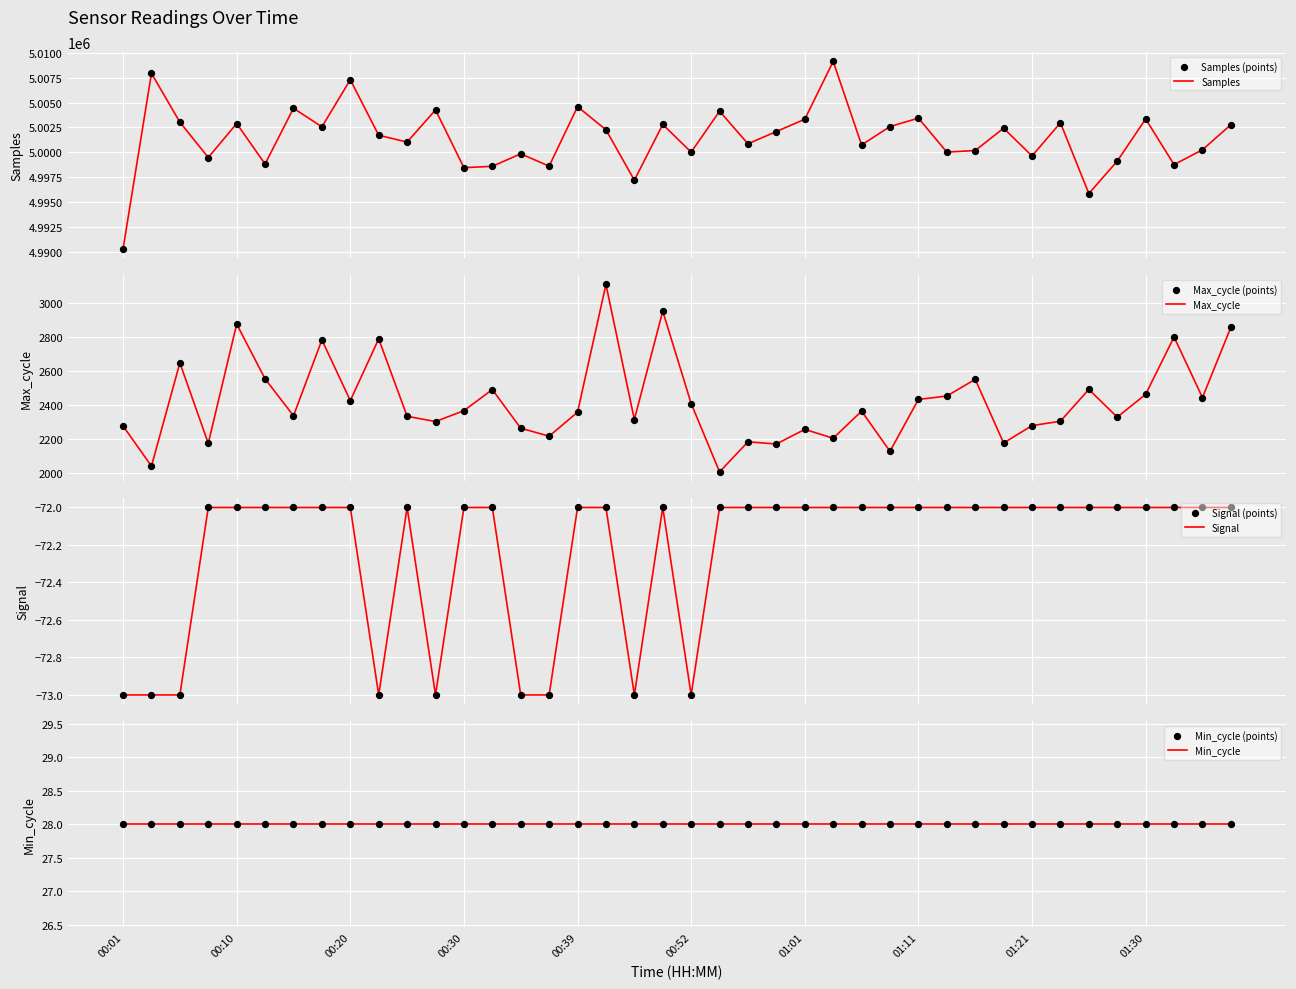

Is the value of Samples at 01:26 greater than the value of Max_cycle at 00:27?

Yes